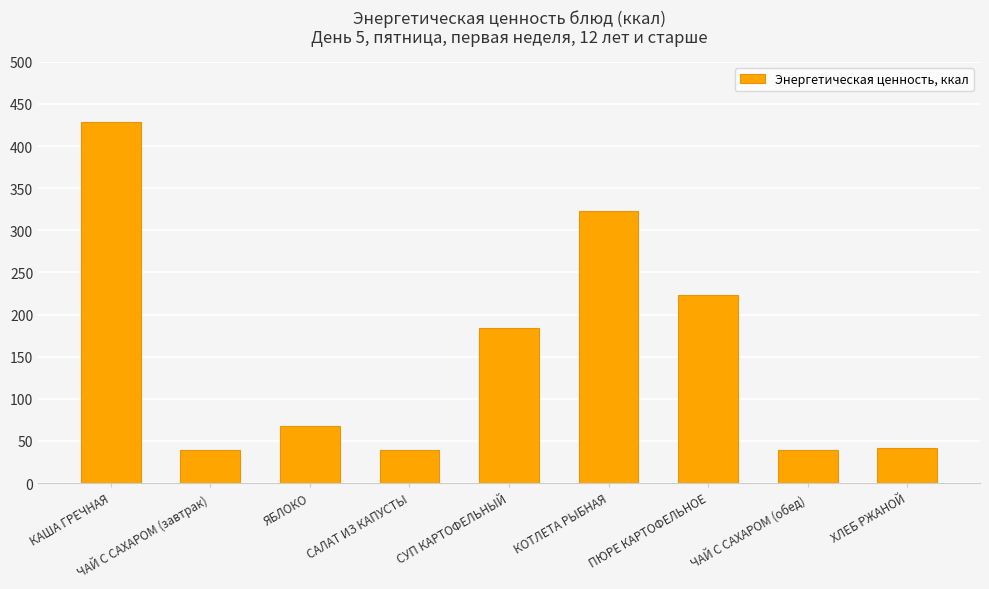

The chart shows a value of 39.8 at ЧАЙ С САХАРОМ (обед). True or false?

True